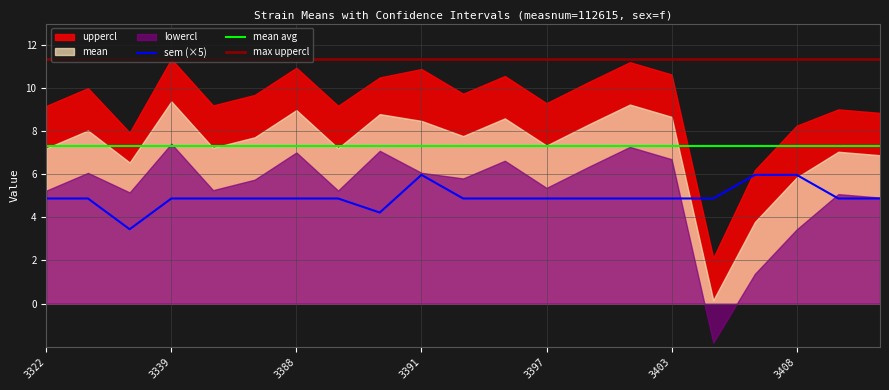

True or false: lowercl has a value of -1.8 at 3405.

True